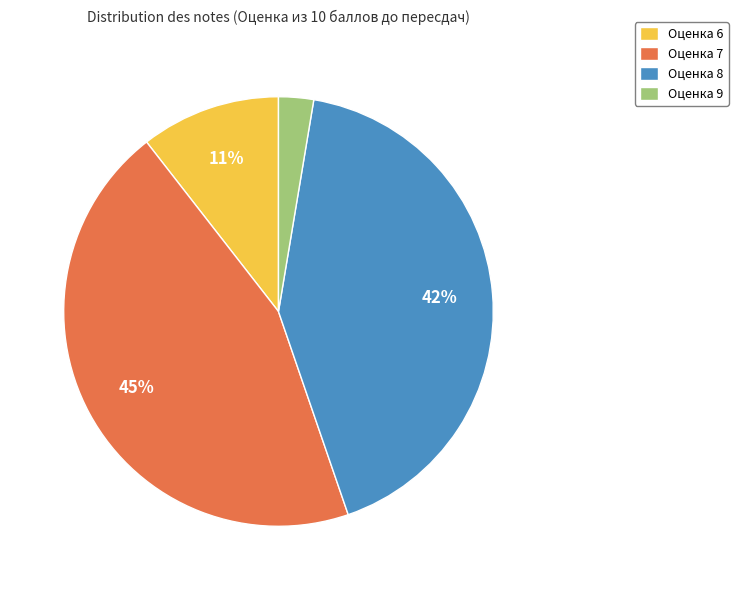

What percentage is the Оценка 7 slice, to the nearest percent?

45%